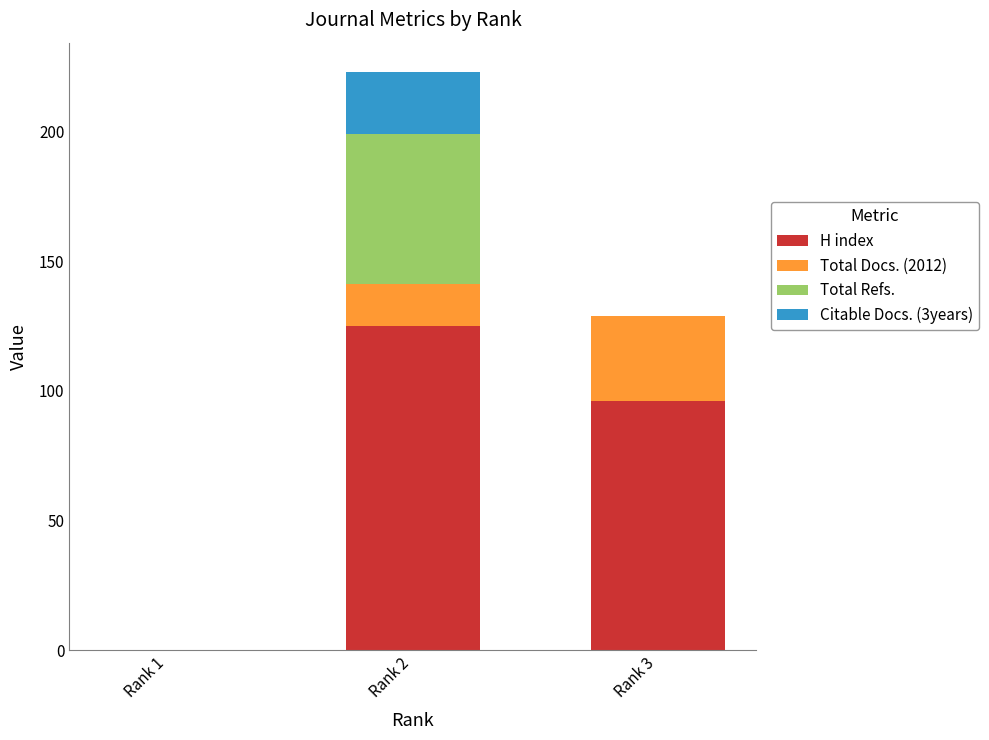

What are all the series names shown in the legend?

H index, Total Docs. (2012), Total Refs., Citable Docs. (3years)